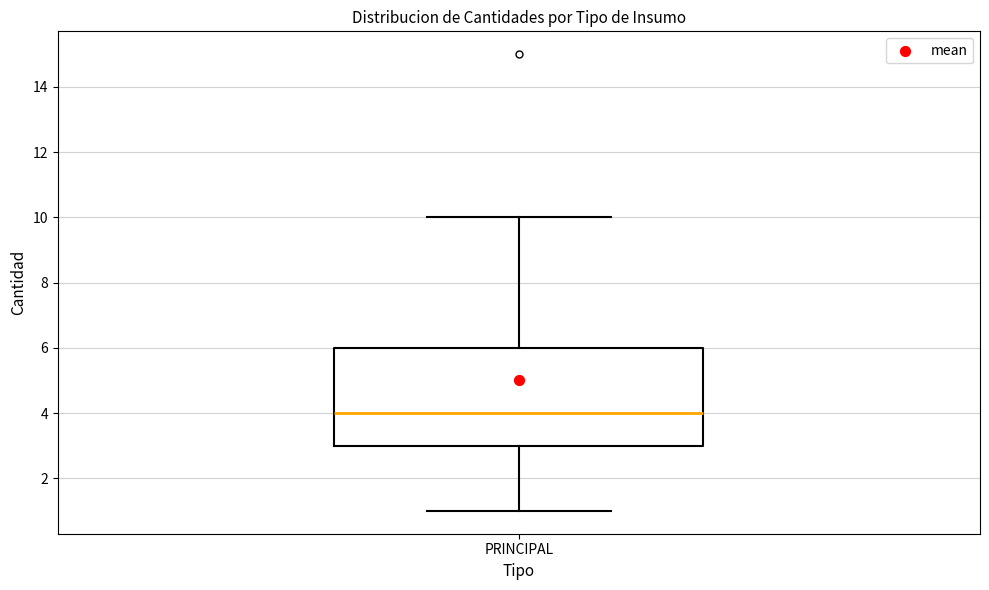

Read this box plot against the y-axis: the position of the median line, the range covered by the box, and the ends of both whiskers. The values are not printed on the chart, so give them approximately, as read against the axis.

median 4, box 3 to 6, whiskers 1 to 10